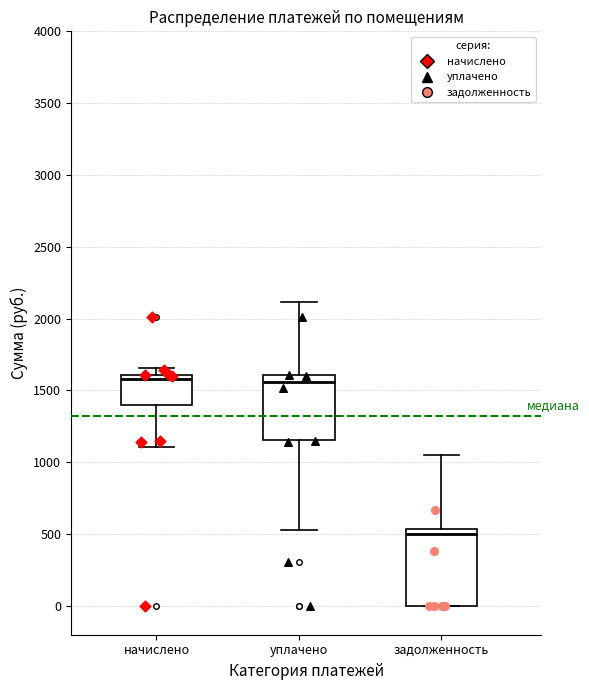

Which box's median line is the lowest?

задолженность